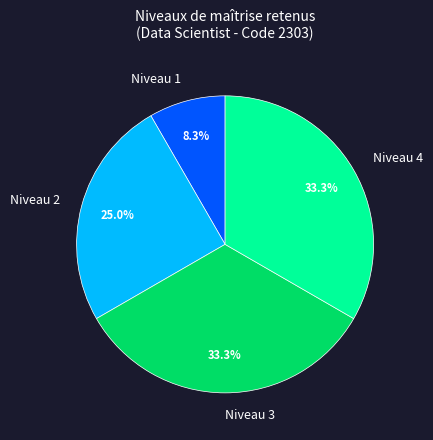

Approximately how many times larger is the value at Niveau 3 compared to Niveau 1?

4.0